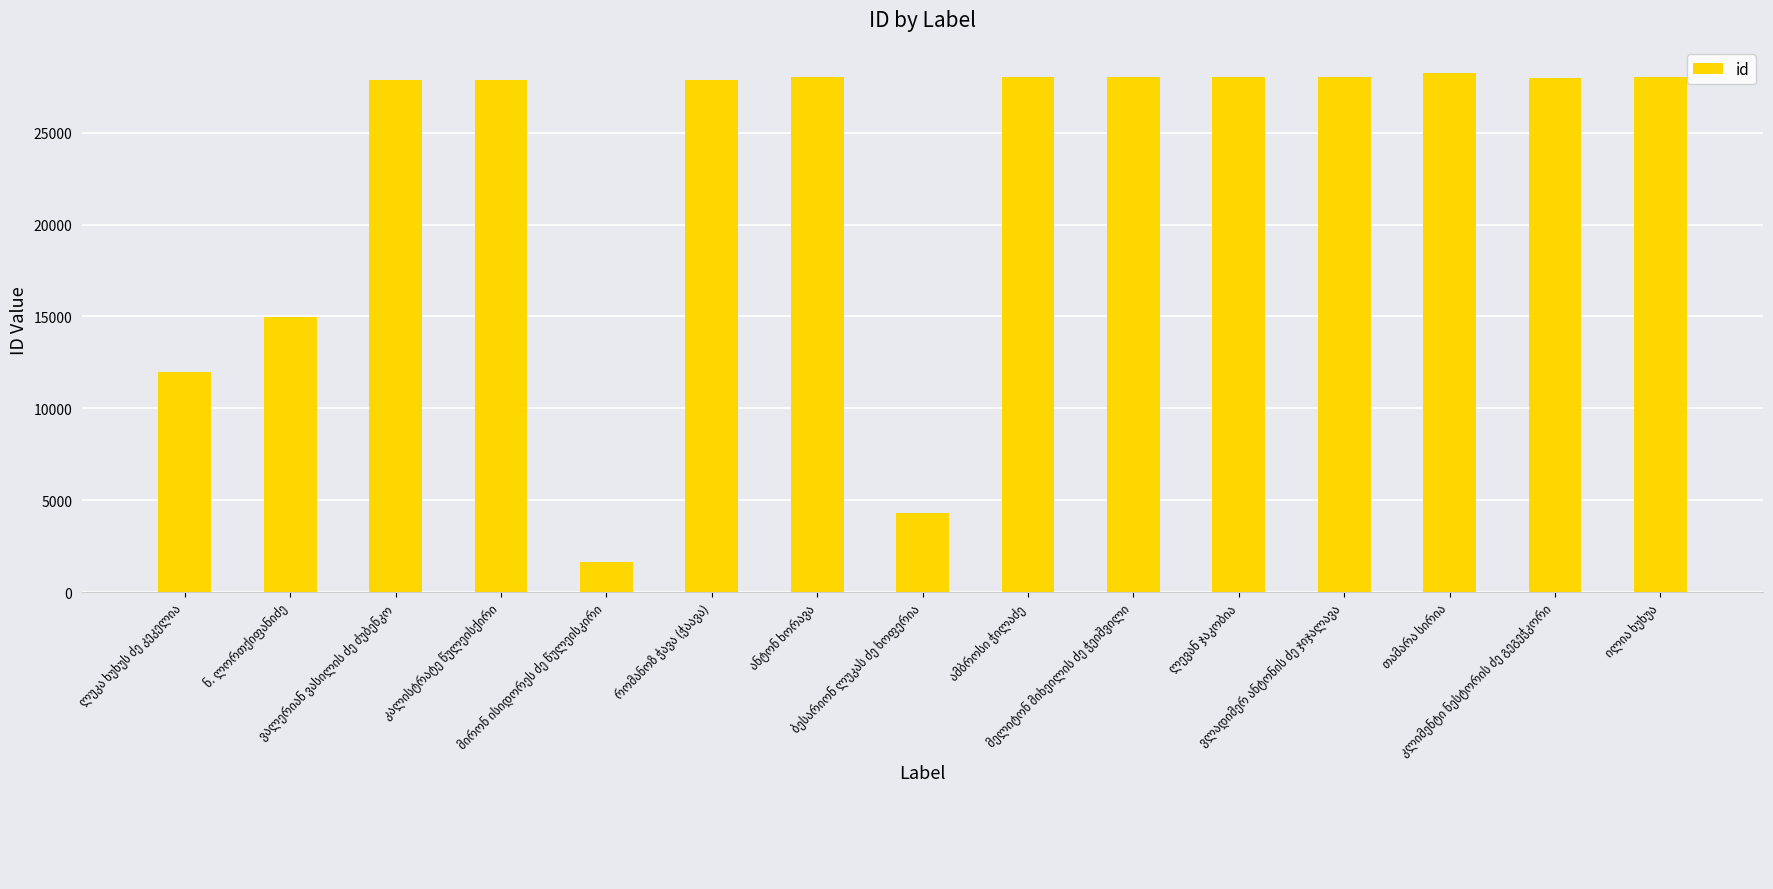

What is the minimum value shown in the chart?

1641